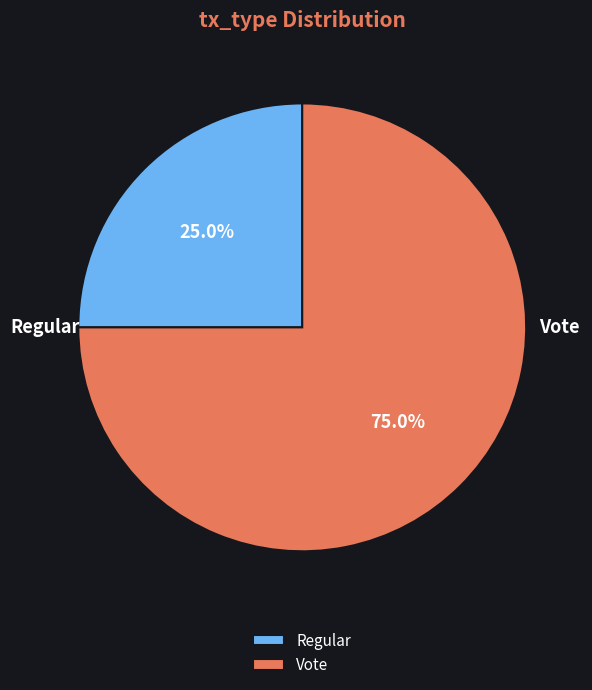

Rank the categories by value from lowest to highest.

Regular, Vote